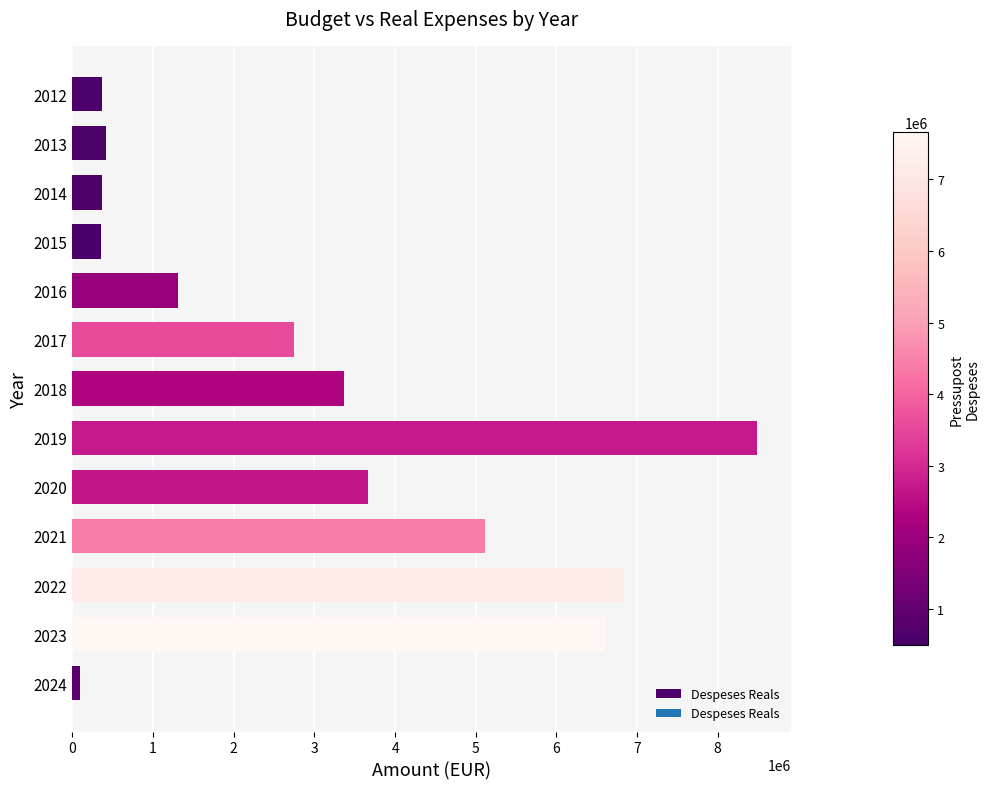

What is the value of the 1st bar from the top?

367817.3